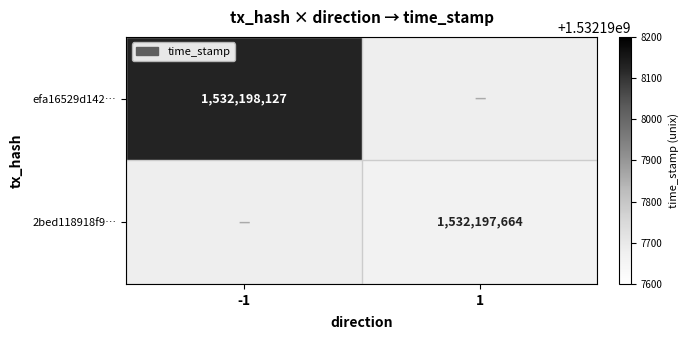

At direction, list the series in order from smallest to largest.

efa16529d142487c02fcd8c486ff09b71c3e3f5, 2bed118918f919fc3edf0787da86b5de70f7c00